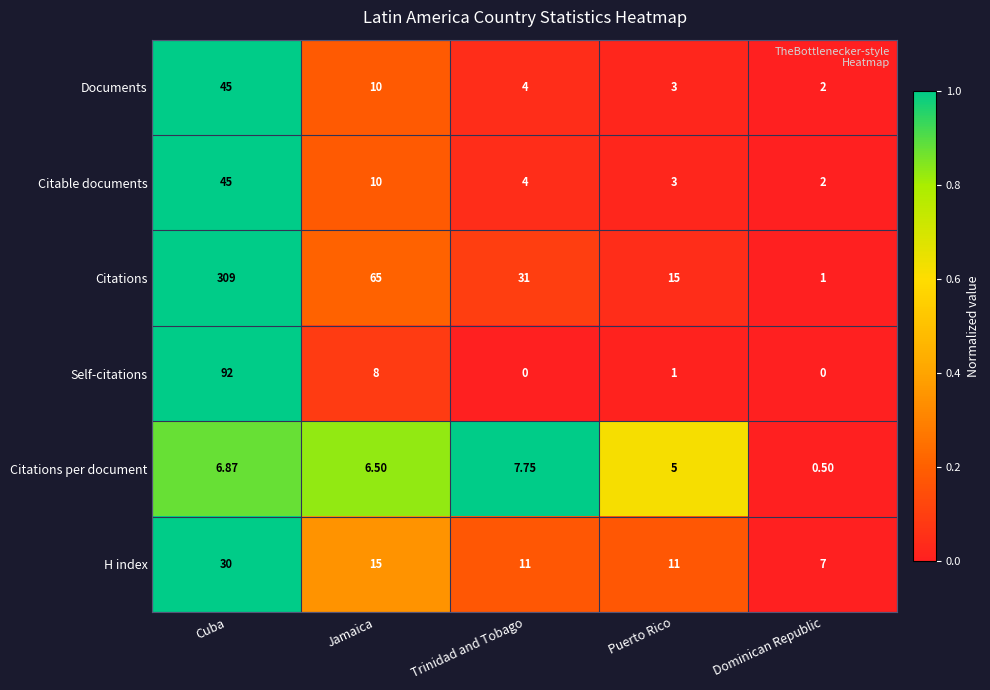

Between Cuba and Puerto Rico, which series saw the biggest shift?

Citations